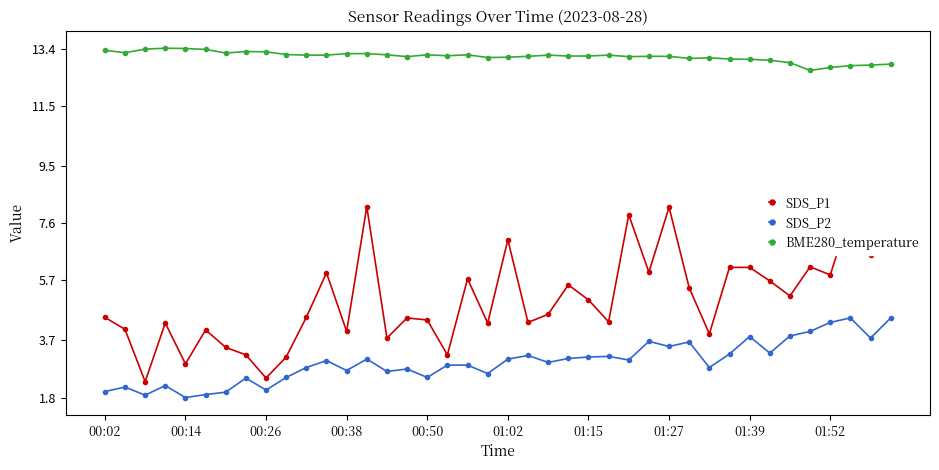

Which series has the largest range (max minus min)?

SDS_P1